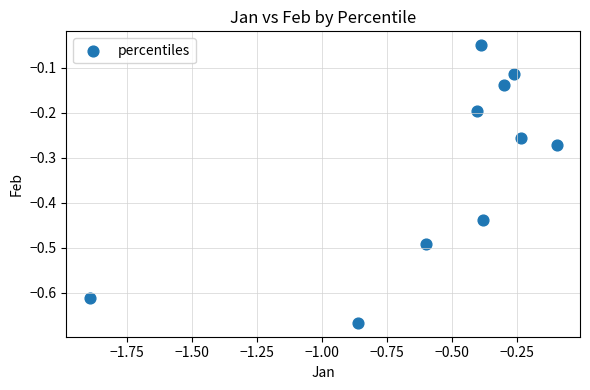

What is the range of X values (max minus min)?

1.8